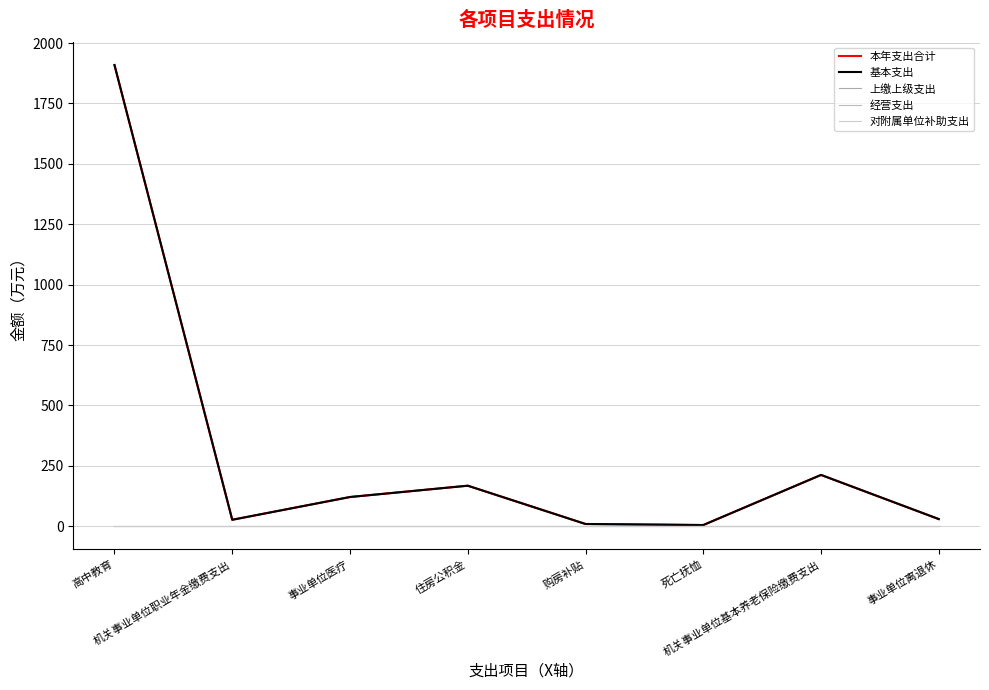

At which label is 经营支出 closest to 0?

高中教育